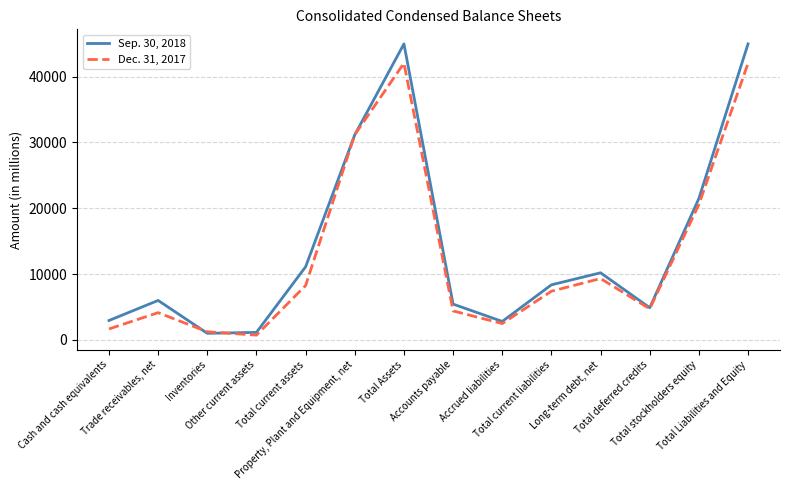

Which series has the widest spread of values?

Sep. 30, 2018